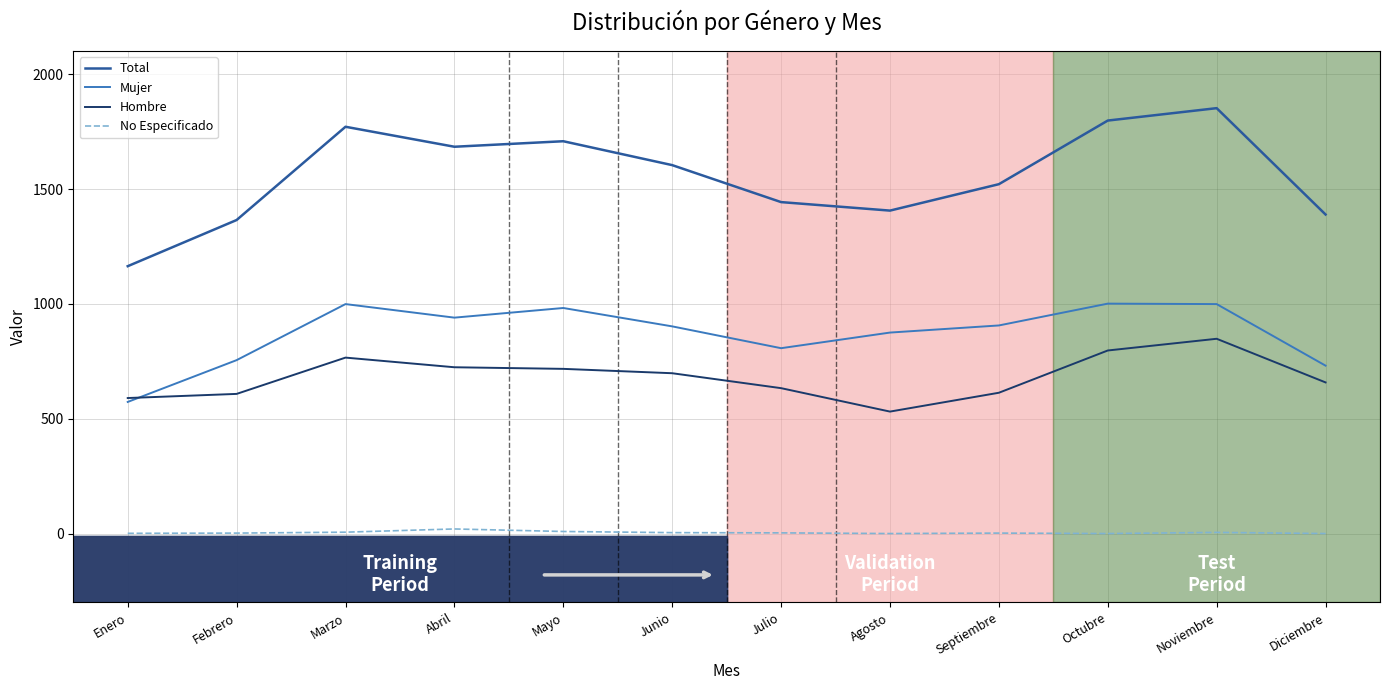

Is it true that Mujer equals 796 at Enero?

False